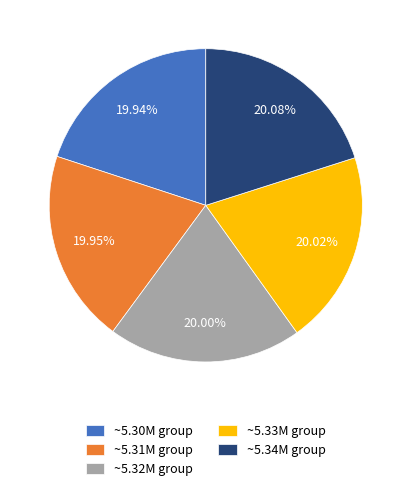

Is there a majority slice in this chart?

No